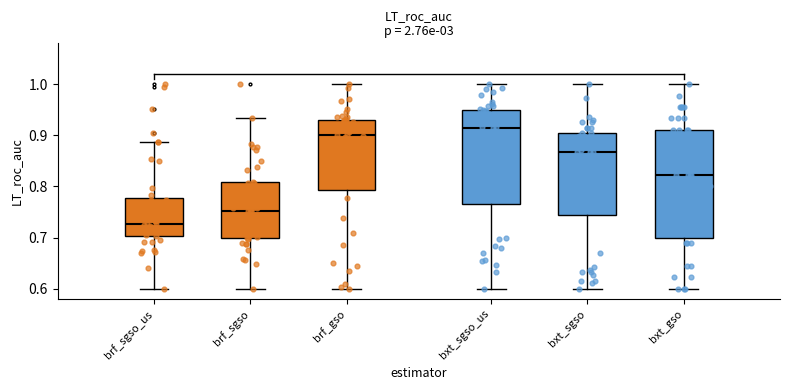

Reading left to right, read every box against the y-axis: the position of its median line, the range the box covers, and the ends of its whiskers. The values are not printed on the chart, so give them approximately, as read against the axis.

brf_sgso_us: median 0.73, box 0.70 to 0.78, whiskers 0.60 to 0.89
brf_sgso: median 0.75, box 0.70 to 0.81, whiskers 0.60 to 0.93
brf_gso: median 0.90, box 0.79 to 0.93, whiskers 0.60 to 1.00
bxt_sgso_us: median 0.91, box 0.77 to 0.95, whiskers 0.60 to 1.00
bxt_sgso: median 0.87, box 0.74 to 0.90, whiskers 0.60 to 1.00
bxt_gso: median 0.82, box 0.70 to 0.91, whiskers 0.60 to 1.00